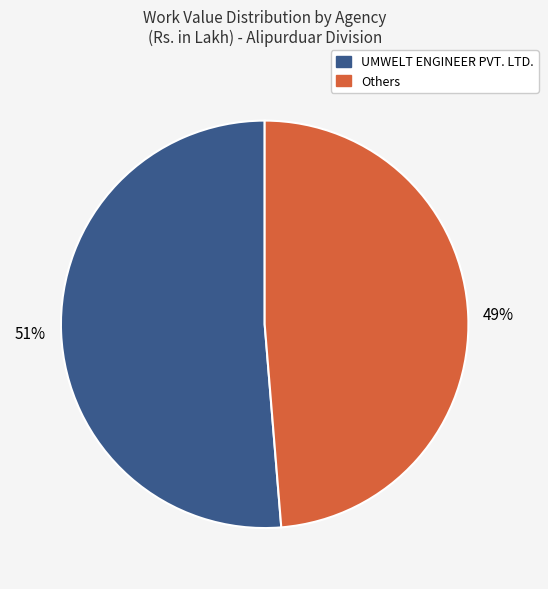

Is there a majority slice in this chart?

Yes